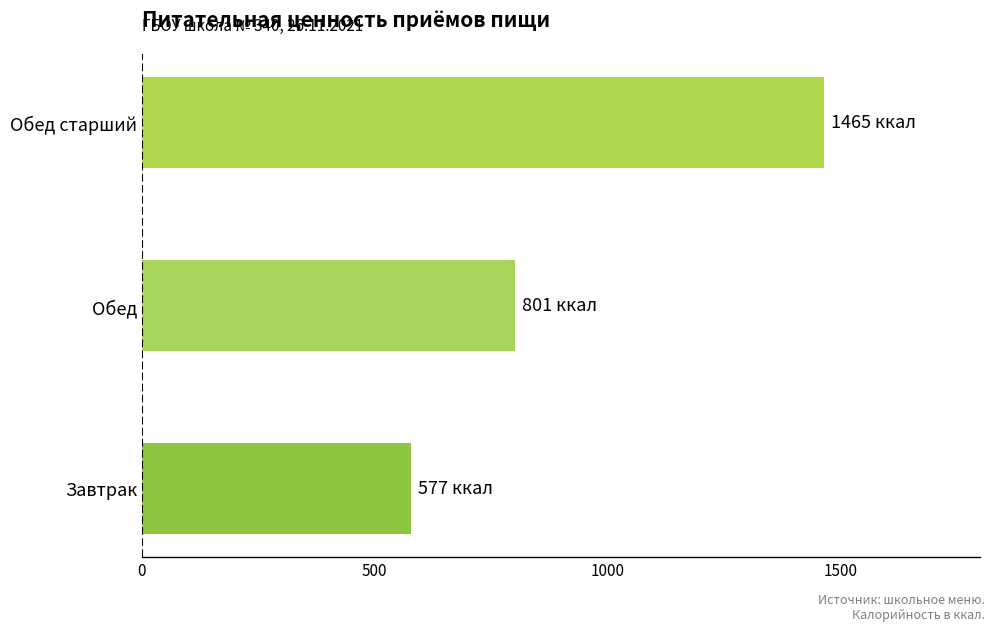

Reading bottom to top, list all the values displayed in this chart.

577	801	1465